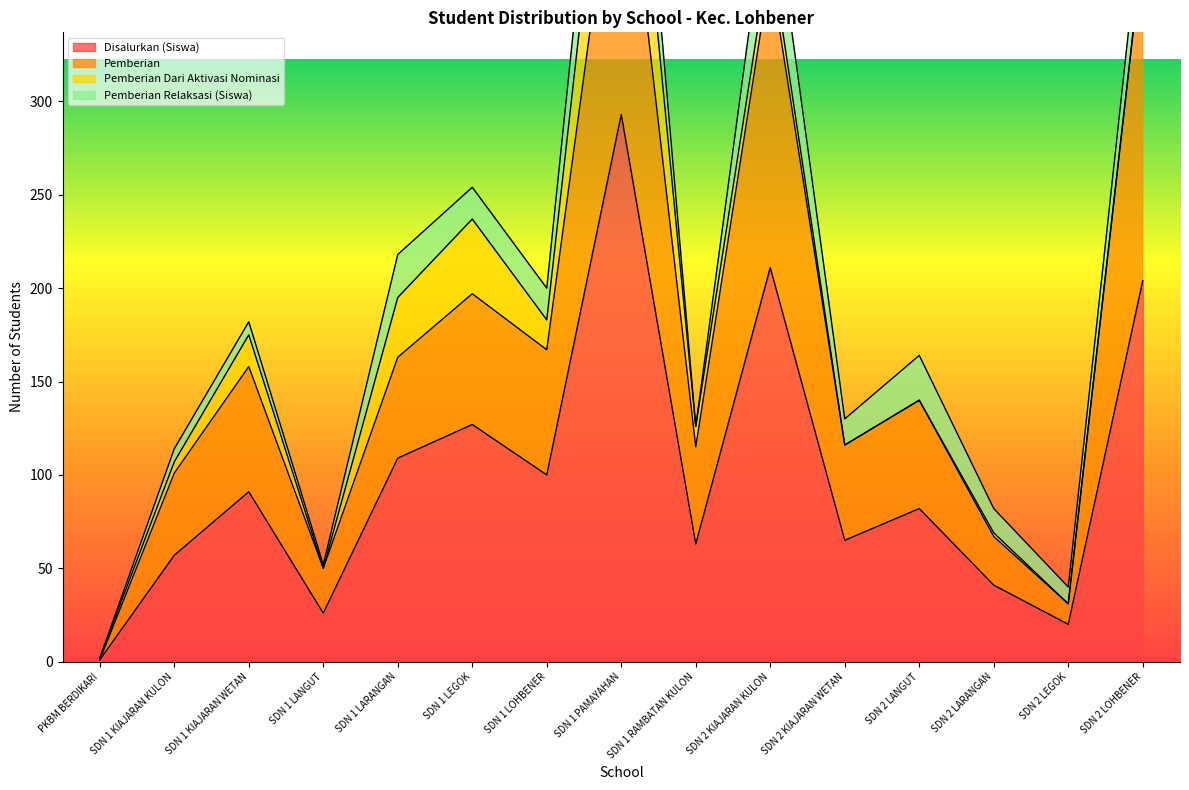

What is the difference between the second highest and minimum values in the Pemberian series?

381